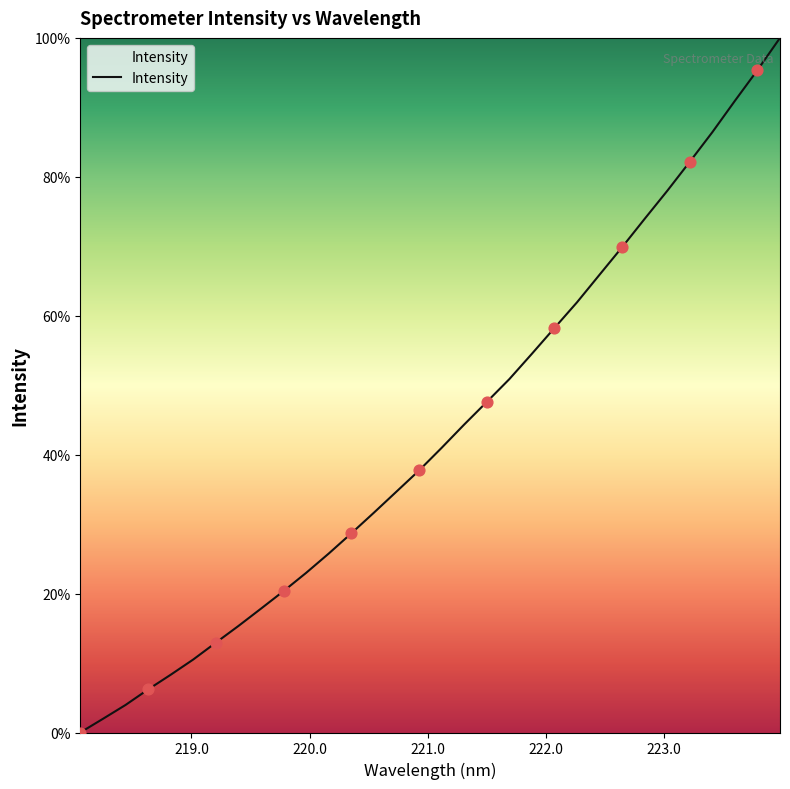

What is the maximum value shown in the chart?

100.0